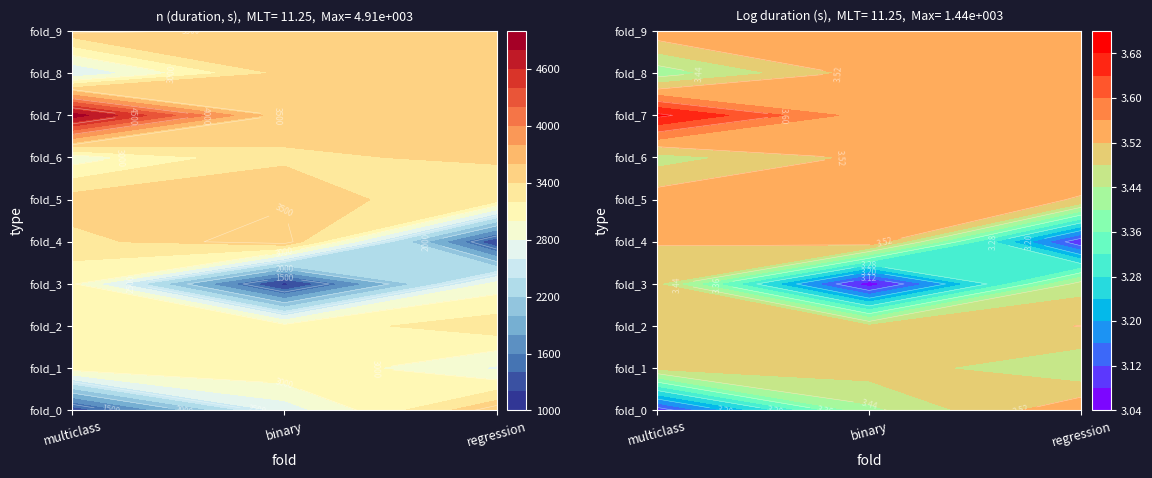

How many distinct data groups are displayed?

10